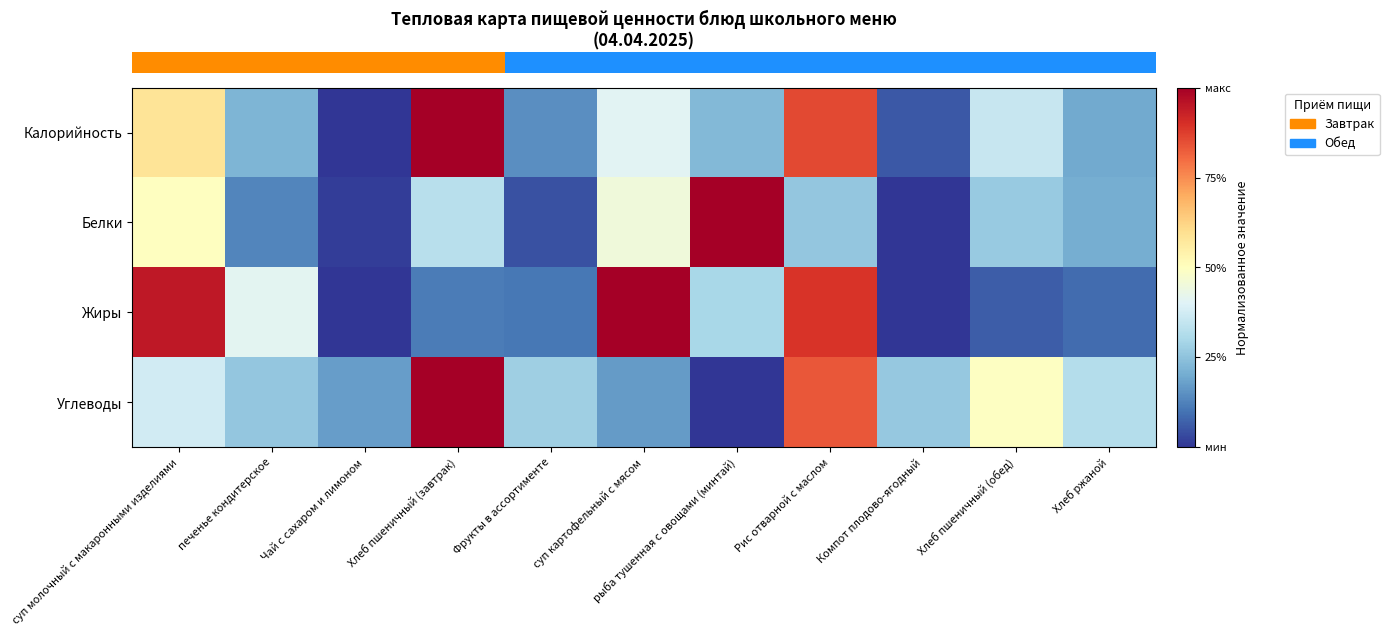

At how many categories does at least one series exceed 0?

11